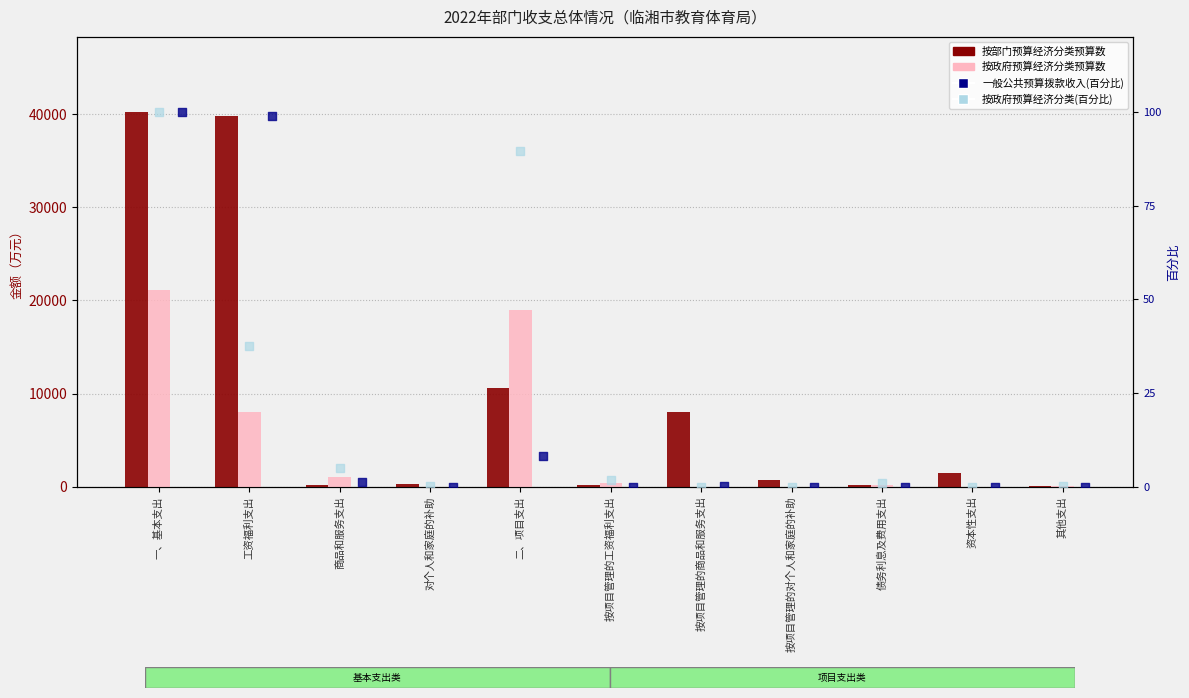

Which series contains the lowest Y value?

按政府预算经济分类预算数